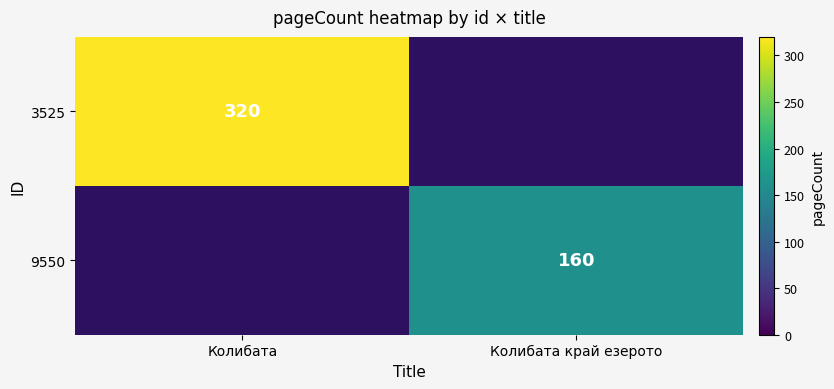

Where is 9550 nearest to the value 1?

Колибата